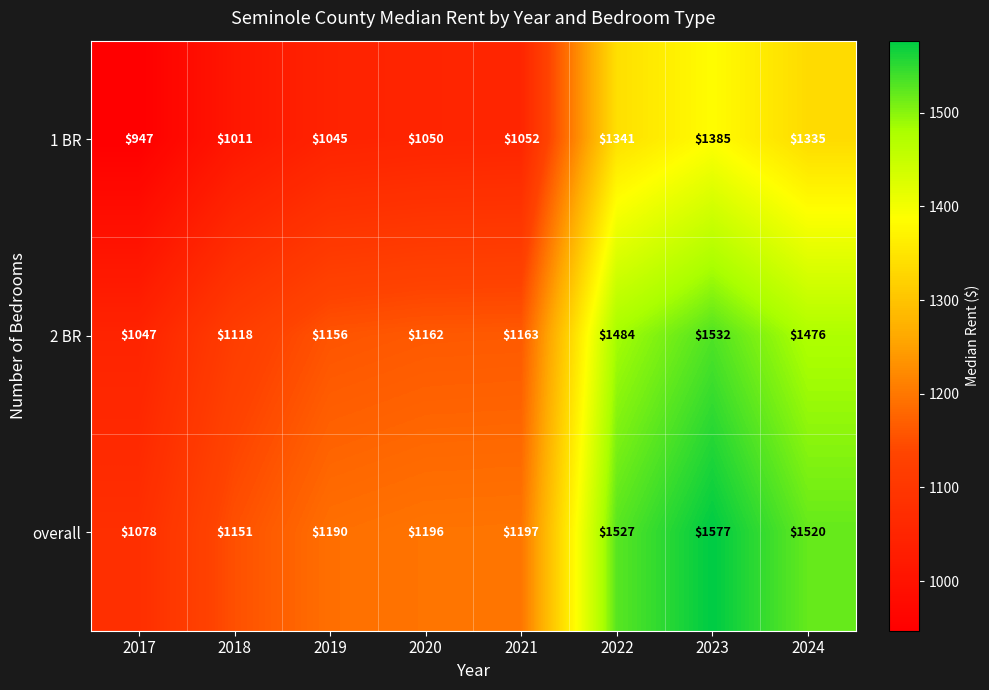

What is the difference between the maximum and minimum values in the 2 BR series?

485